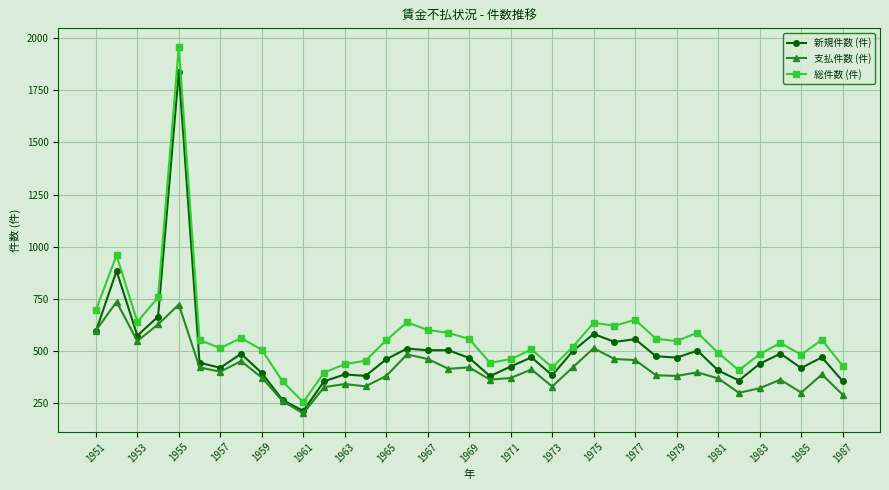

Is this an area chart (filled region under the line)?

No